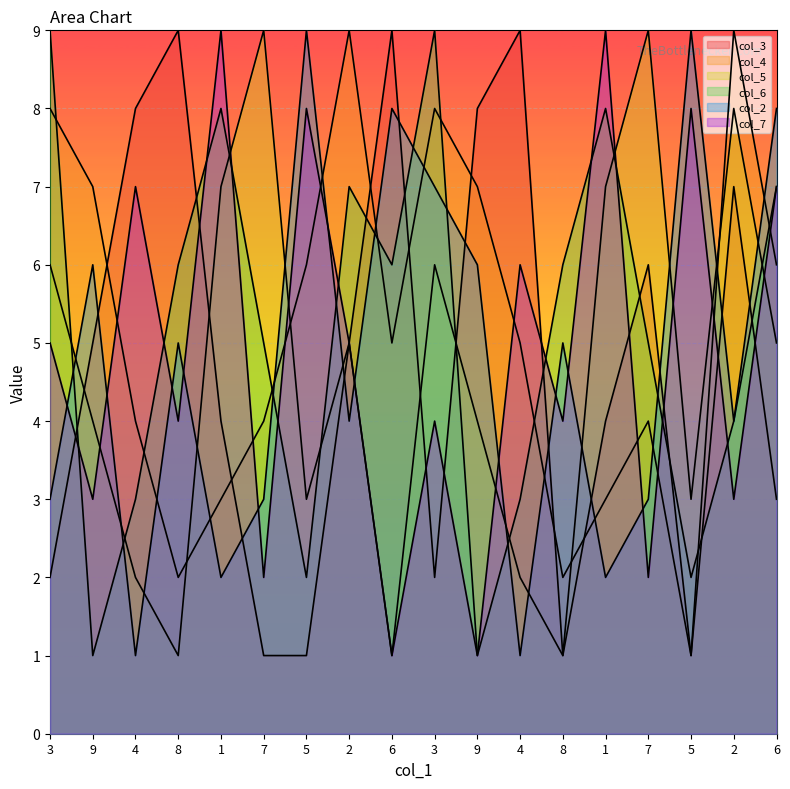

Reading left to right, what are all the values shown in this chart?

col_3: 2	5	8	9	4	1	1	5	9	2	8	9	1	4	6	1	7	3
col_4: 8	7	4	2	3	4	6	9	5	8	7	5	2	3	4	1	9	6
col_5: 6	4	2	1	7	9	3	5	1	6	4	2	1	7	9	3	8	5
col_6: 9	1	3	6	8	5	2	7	6	9	1	3	6	8	5	2	4	7
col_2: 3	6	1	5	2	3	9	4	8	7	6	1	5	2	3	9	4	8
col_7: 5	3	7	4	9	2	8	5	1	4	1	6	4	9	2	8	3	7